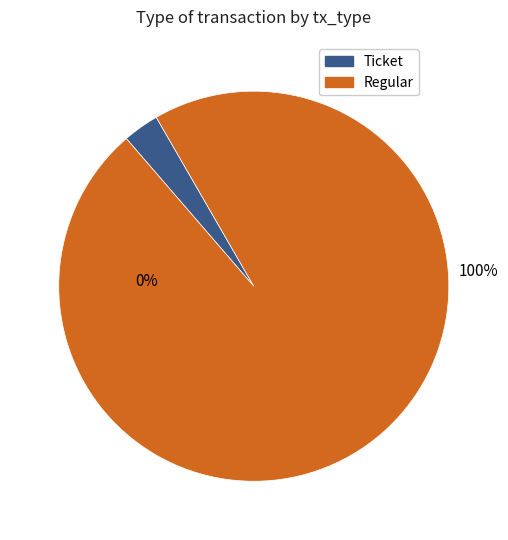

What is the smallest slice in the pie chart?

Ticket